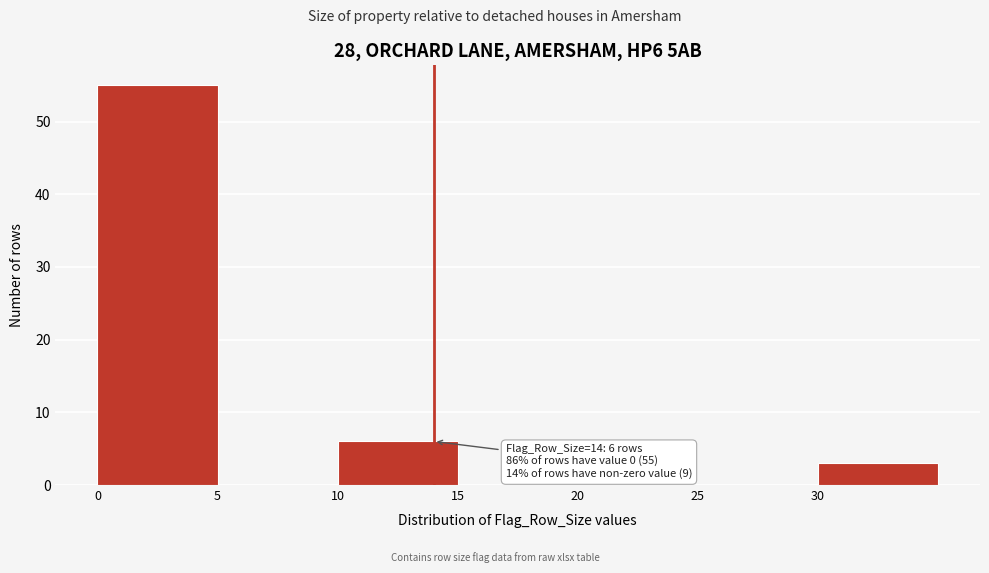

Which range on the x-axis has the tallest bar?

0 to 5